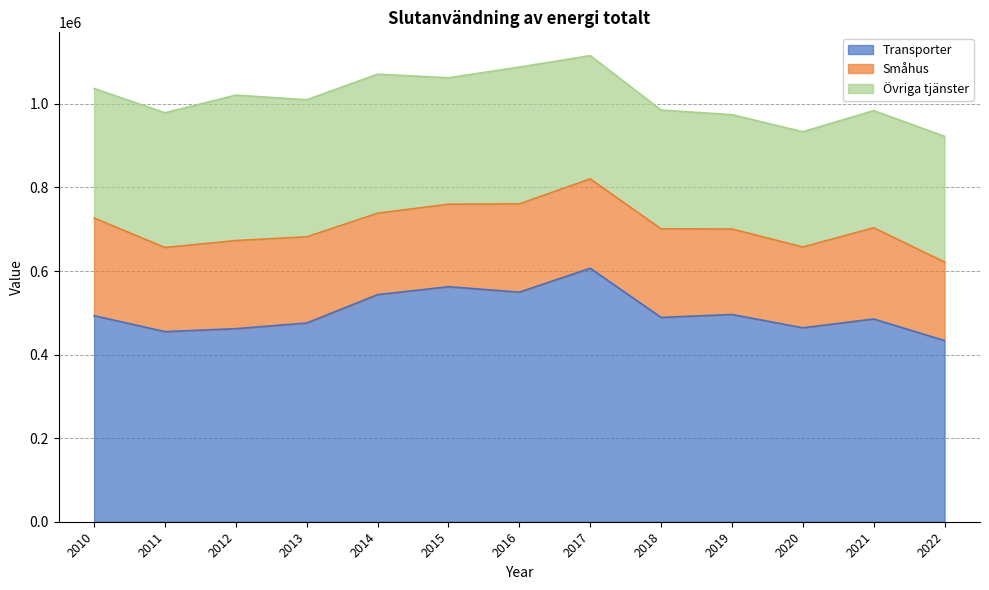

List the labels in order of Småhus value, smallest first.

2022, 2020, 2014, 2015, 2011, 2019, 2013, 2012, 2016, 2018, 2017, 2021, 2010